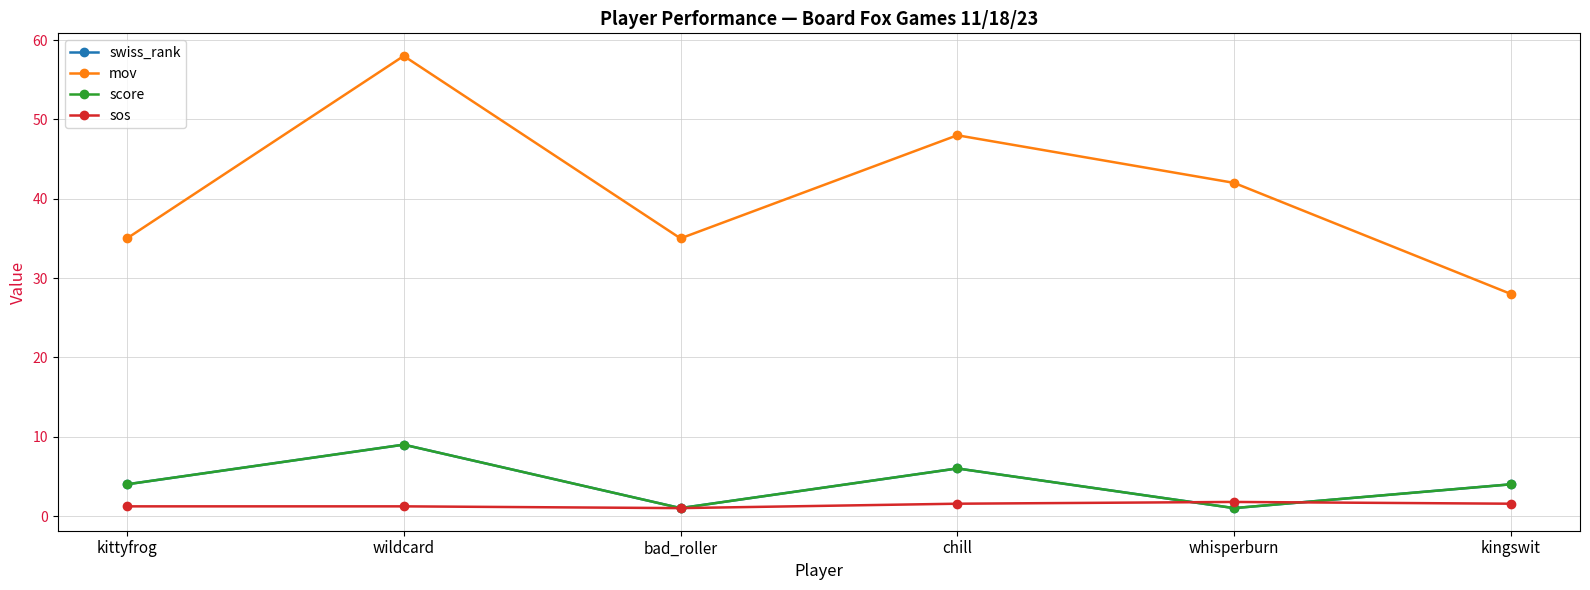

How many categories are shown in the chart?

6